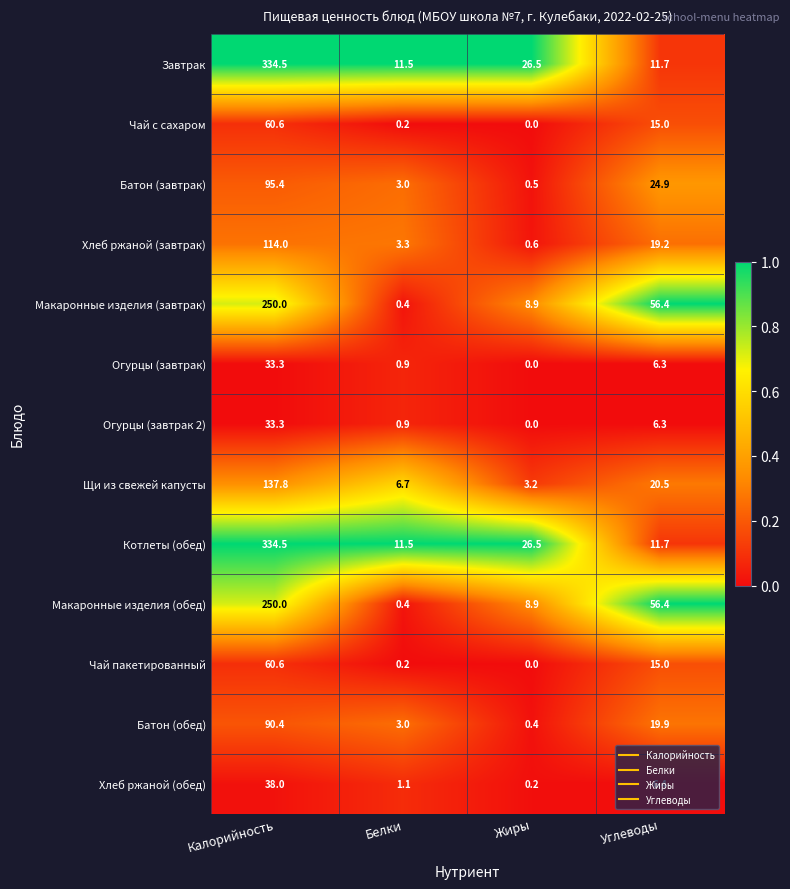

What is the spread (max minus min) of values at Жиры?

26.5